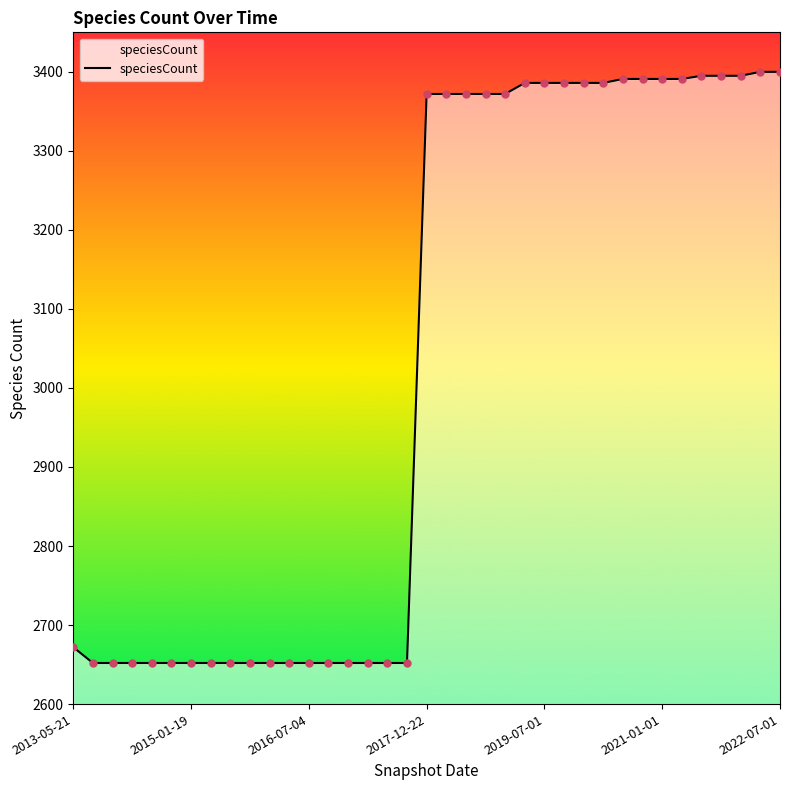

What is the minimum value shown in the chart?

2652